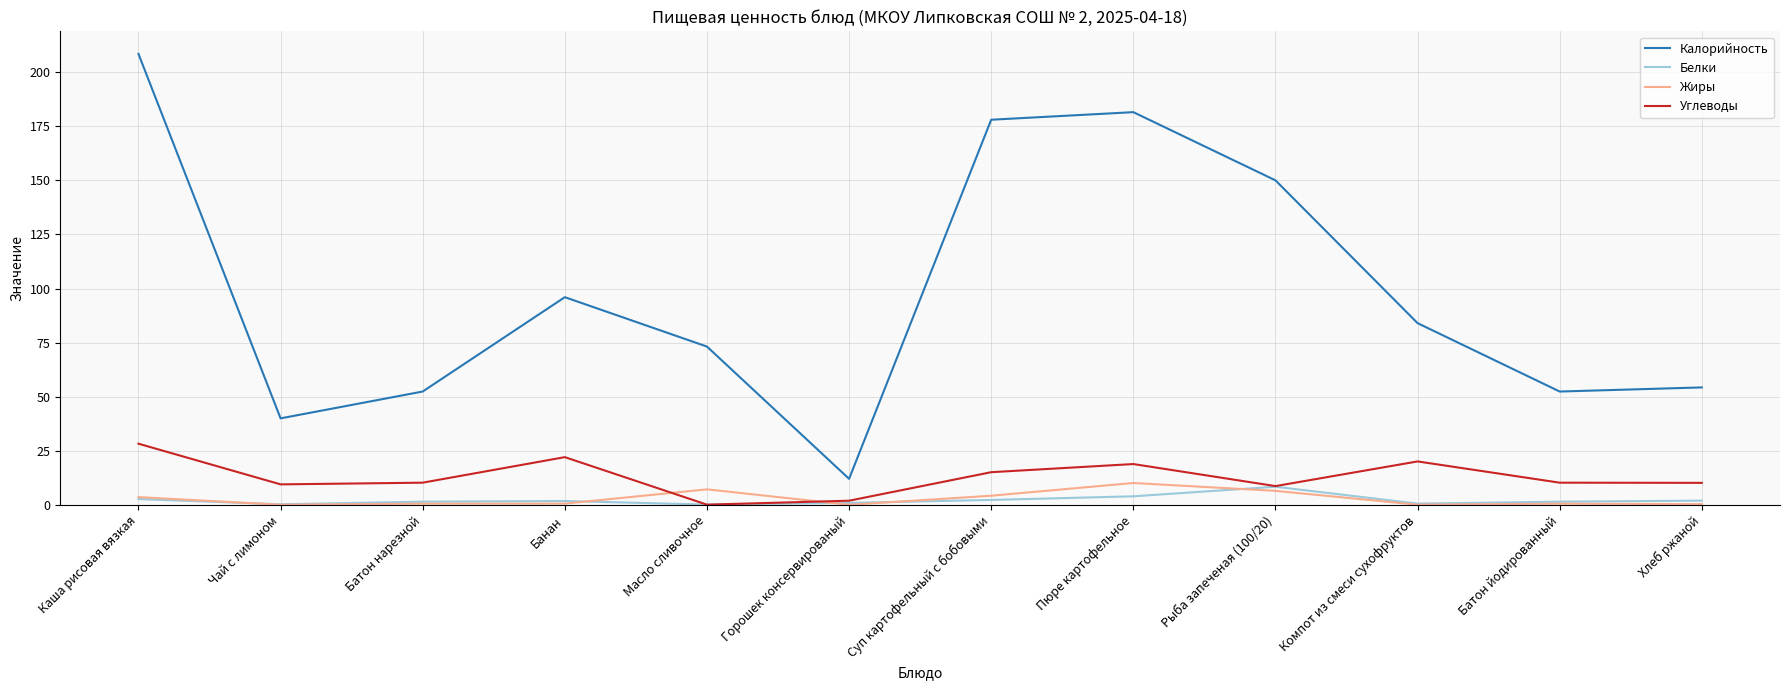

True or false: Калорийность and Жиры cross at least once.

False